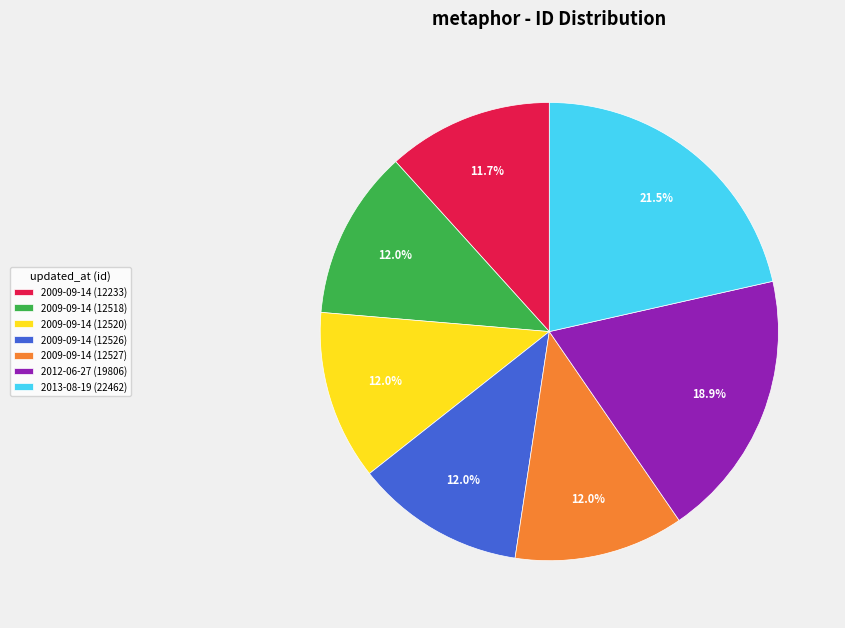

What percentage do 2009-09-14 (12527) and 2013-08-19 (22462) together represent?

33.5%